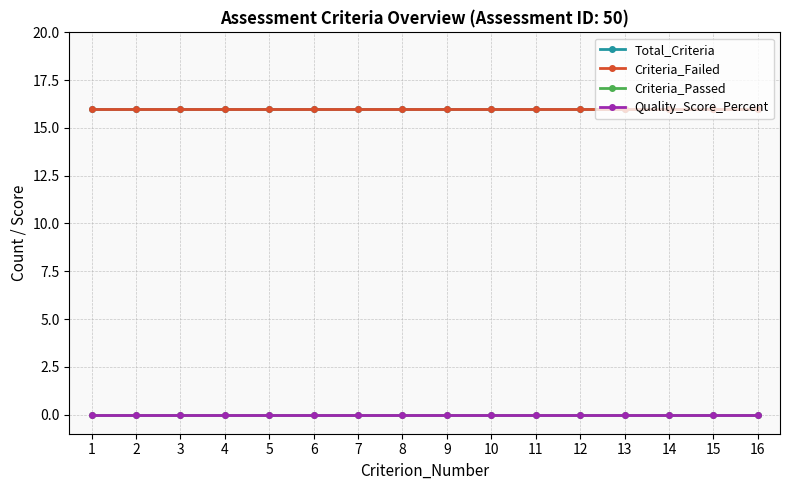

At which label does Total_Criteria reach its peak?

1